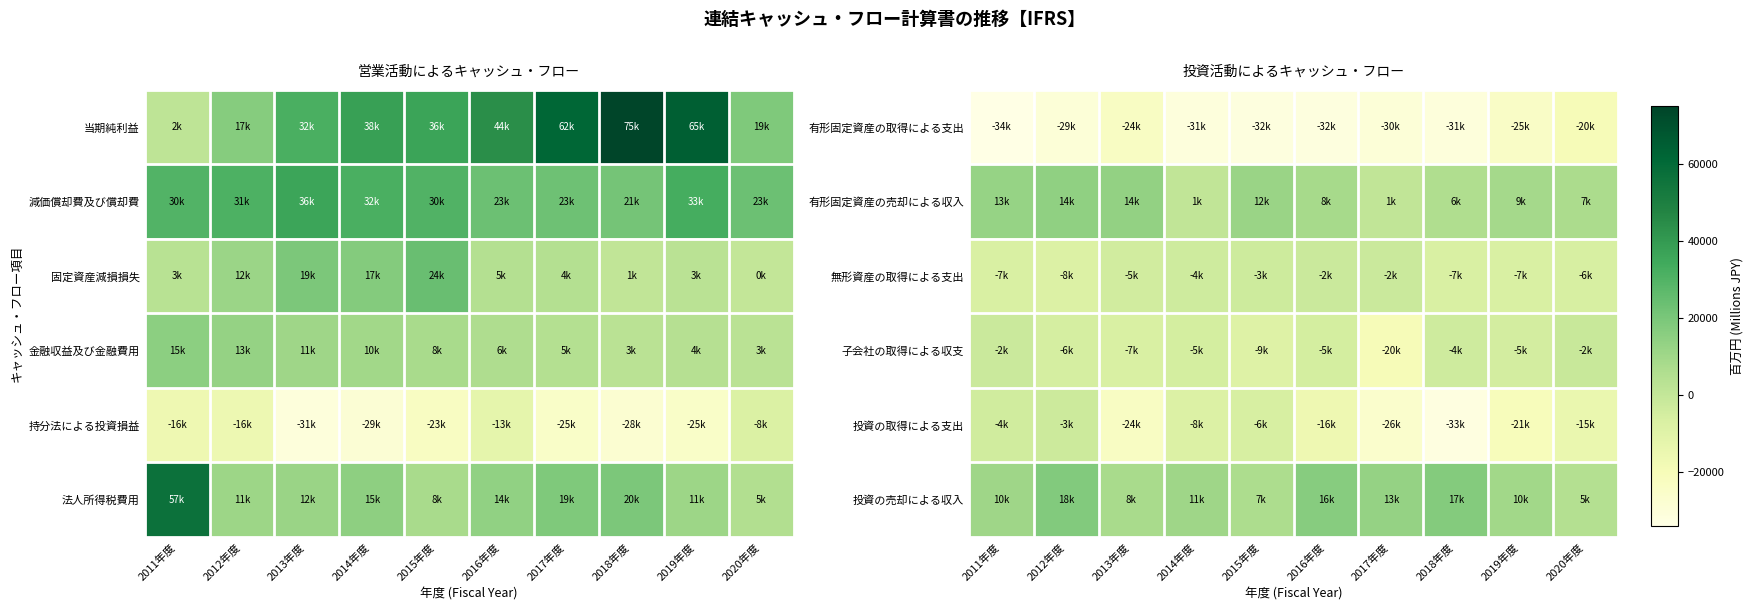

Where does the 有形固定資産の売却による収入 series first go above 9009?

2011年度